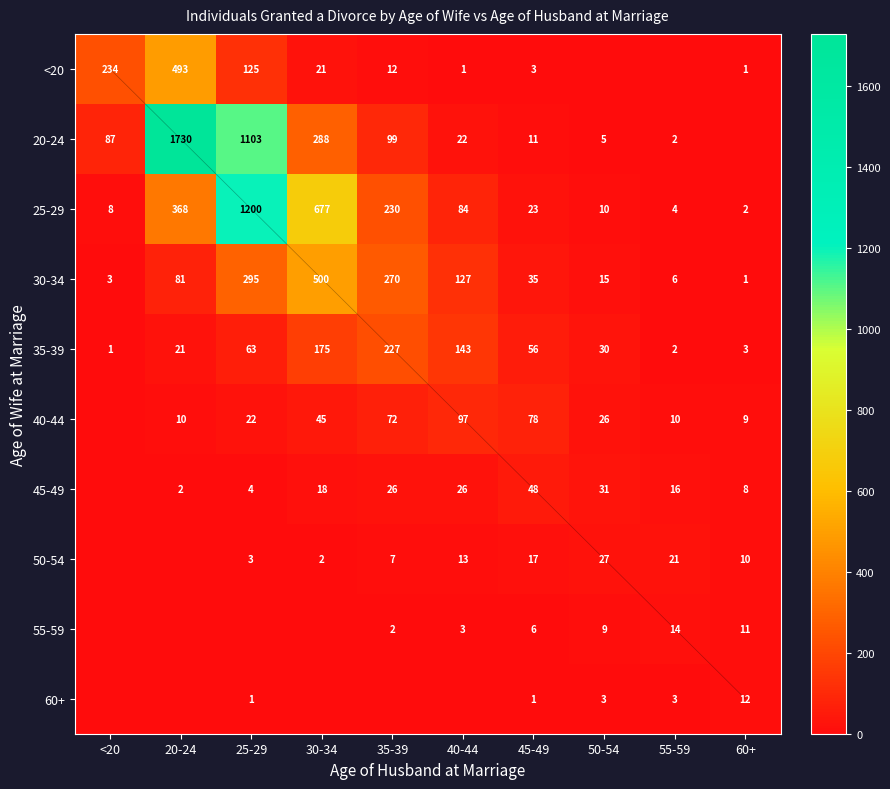

What is the sum of all 25-29 values?

2606